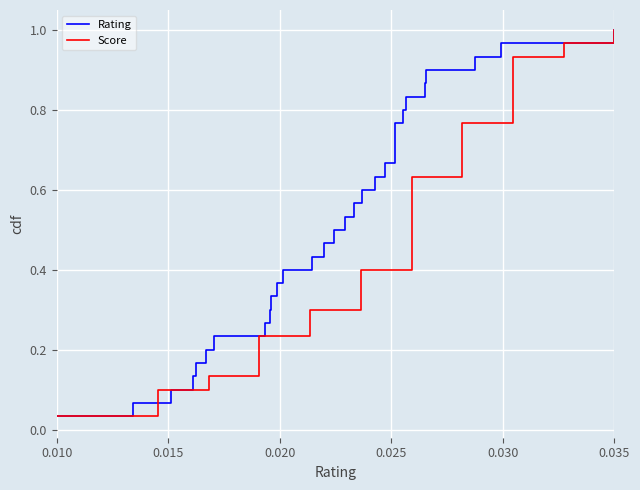

True or false: Score has more than 1 interior local peaks.

False